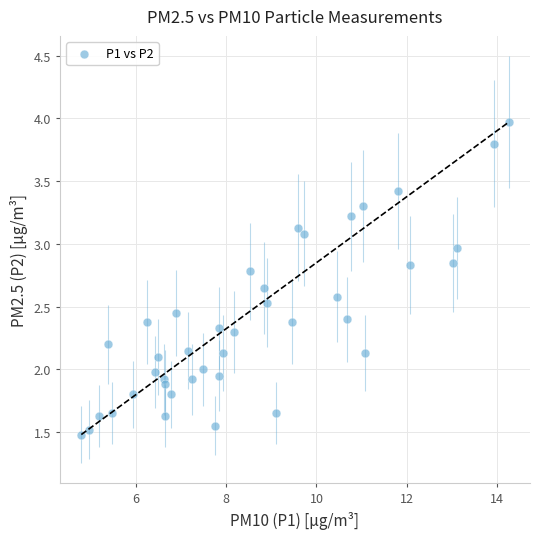

What is the range of X values (max minus min)?

9.4